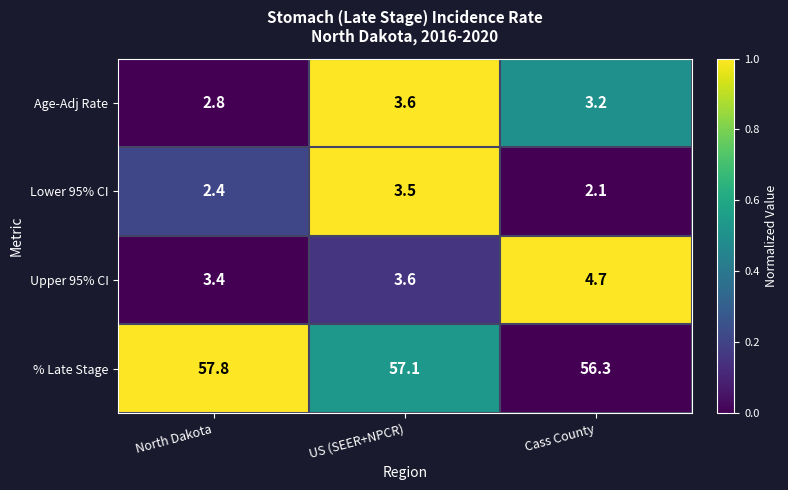

List the labels in order of % Late Stage value, largest first.

North Dakota, US (SEER+NPCR), Cass County